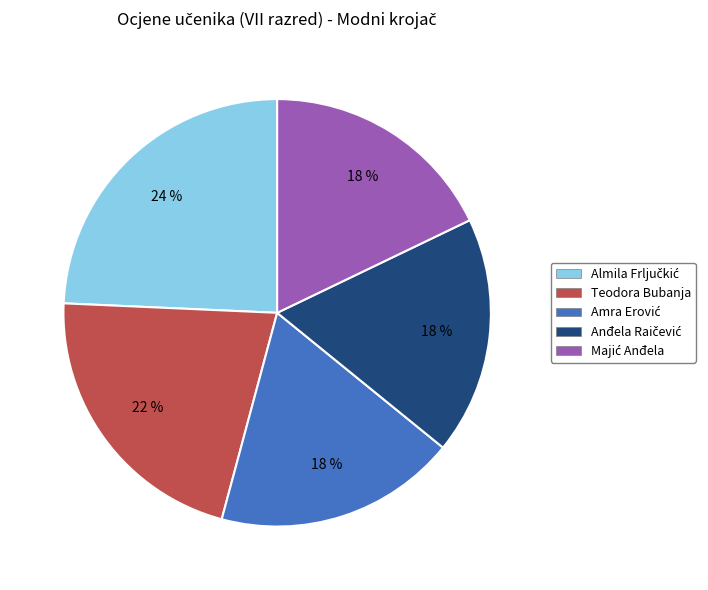

The Teodora Bubanja slice represents 22% of the pie. True or false?

True